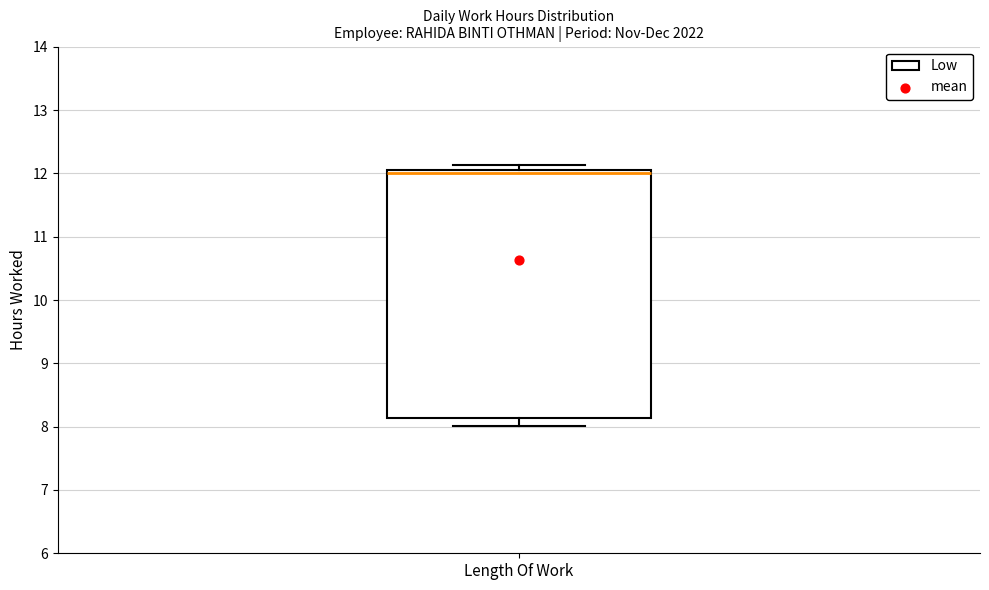

Read this box plot against the y-axis: the position of the median line, the range covered by the box, and the ends of both whiskers. The values are not printed on the chart, so give them approximately, as read against the axis.

median 12.0, box 8.1 to 12.1, whiskers 8.0 to 12.1 (just above the box's upper edge)